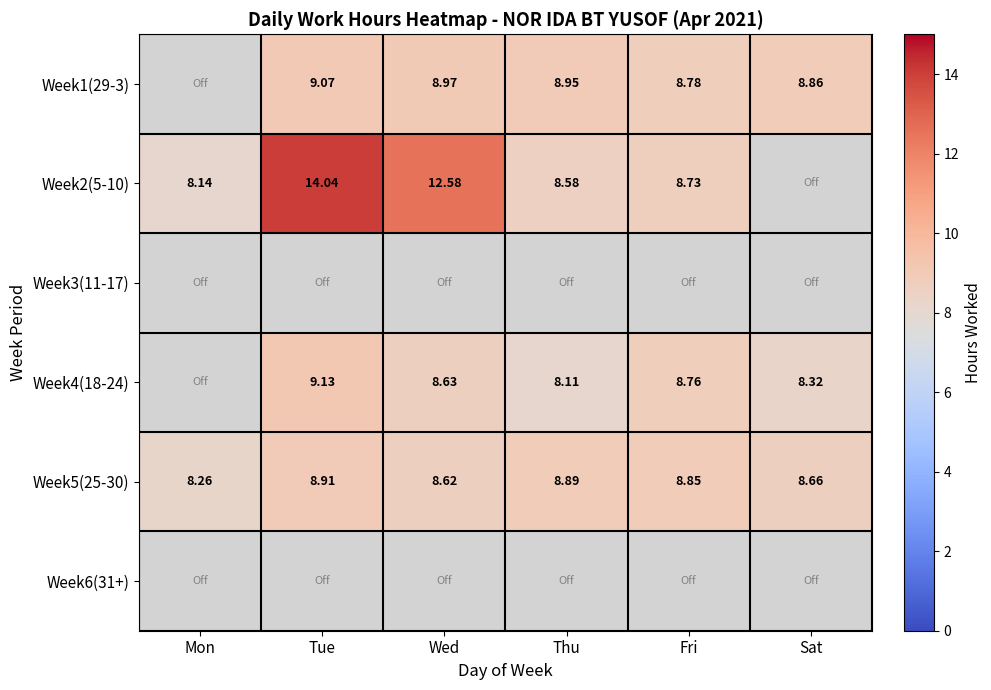

Count the number of categories in the chart.

6